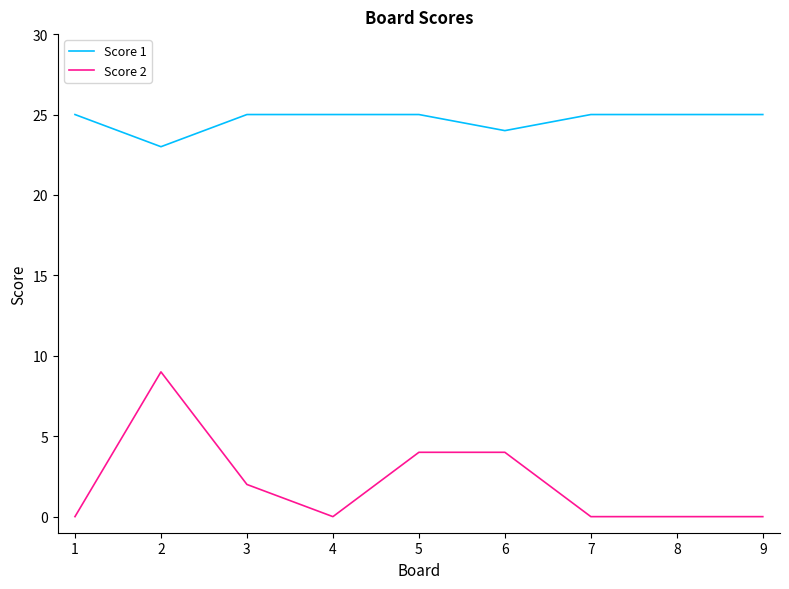

At which category does Score 2 reach its first local valley?

4